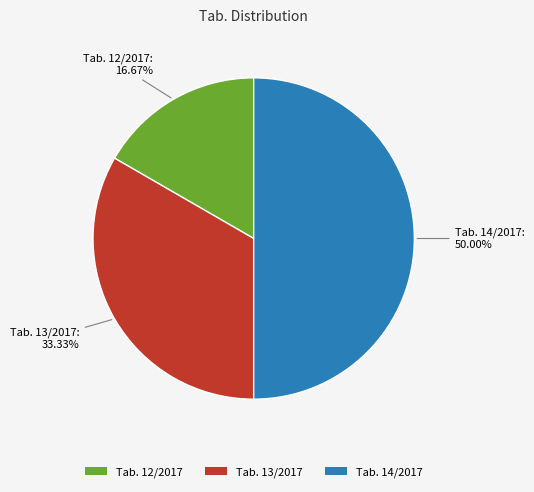

Between Tab. 13/2017 and Tab. 14/2017, which is larger?

Tab. 14/2017